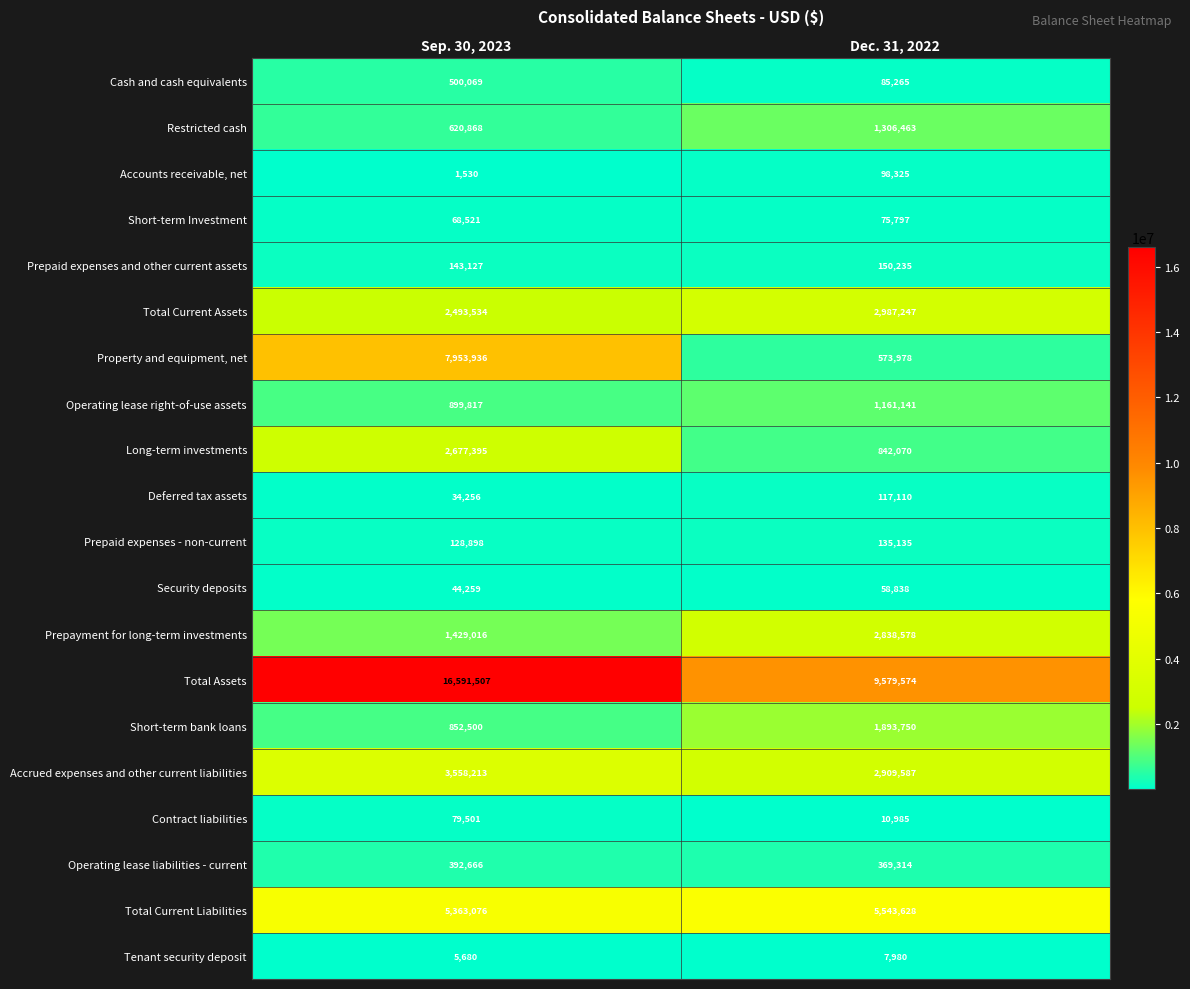

Is it true that Operating lease liabilities - current equals 392666 at Sep. 30, 2023?

True